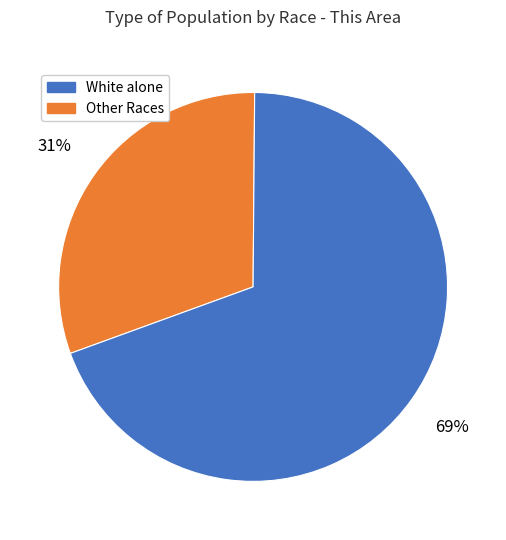

Is there a majority slice in this chart?

Yes